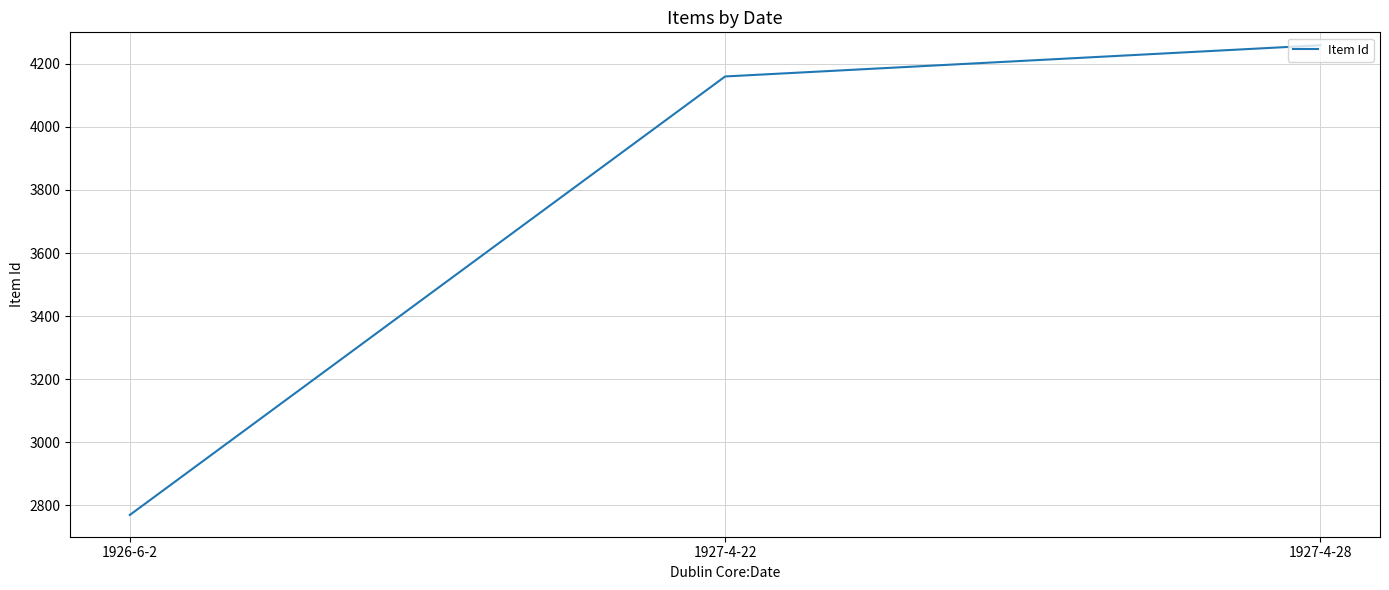

Which category has the lowest value across all series?

1926-6-2